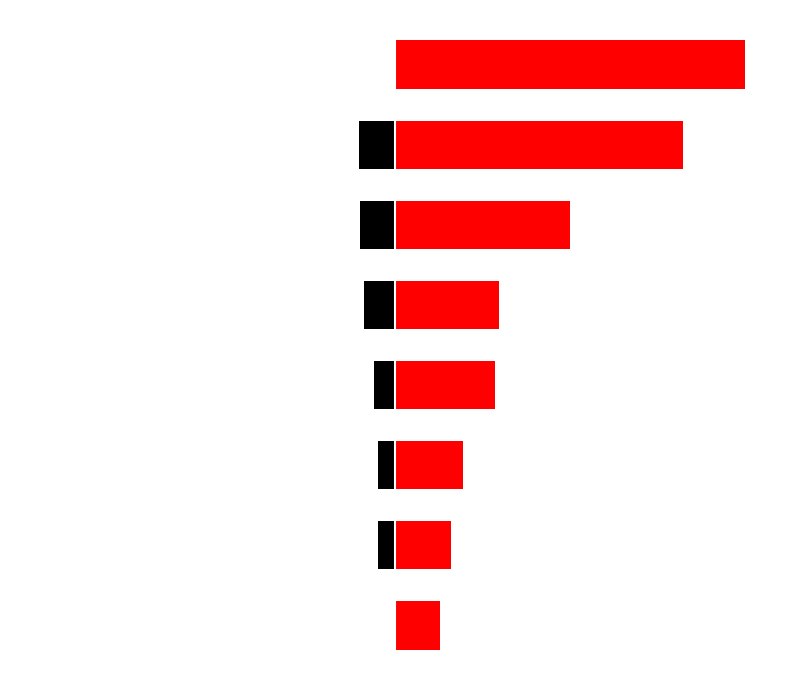

Which has a higher value, ФОП "Безкровний В.А." or ТОВ "Крайт"?

ФОП "Безкровний В.А."